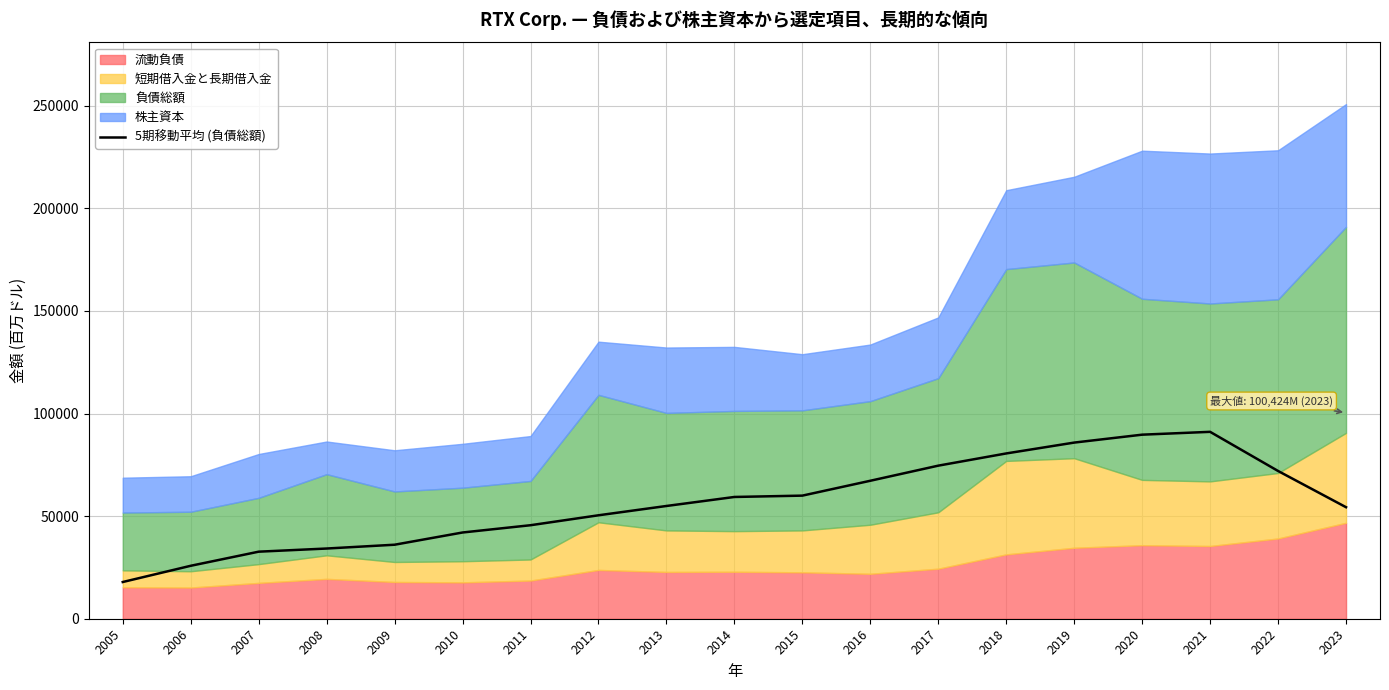

True or false: there are more than 2 points higher than both neighbors.

False